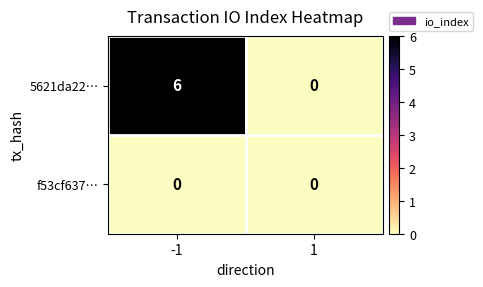

The 5621da22… series shows 2 at 1. True or false?

False